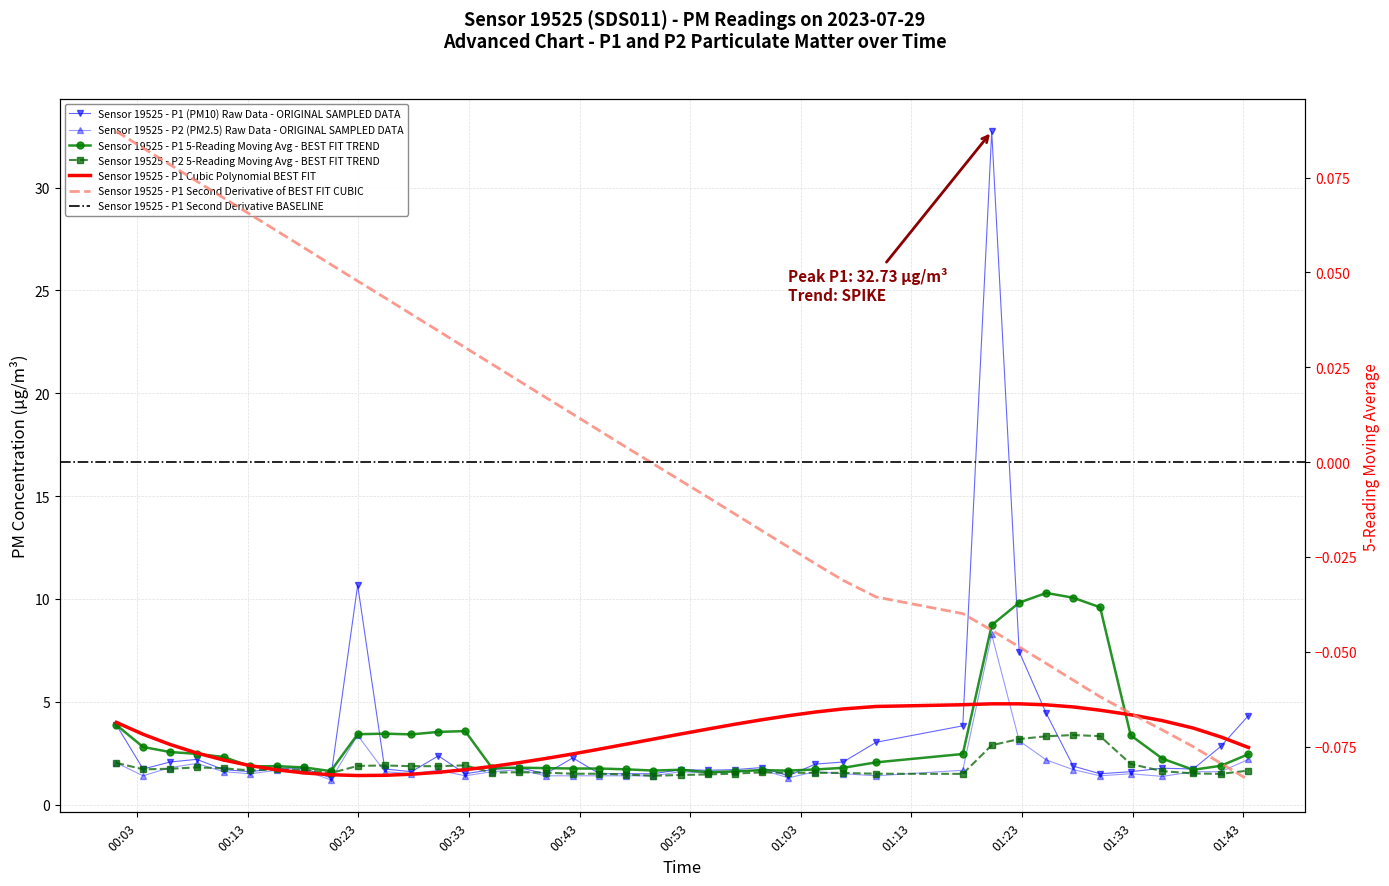

What is the difference between the second highest and second lowest values in the P1 series?

9.3